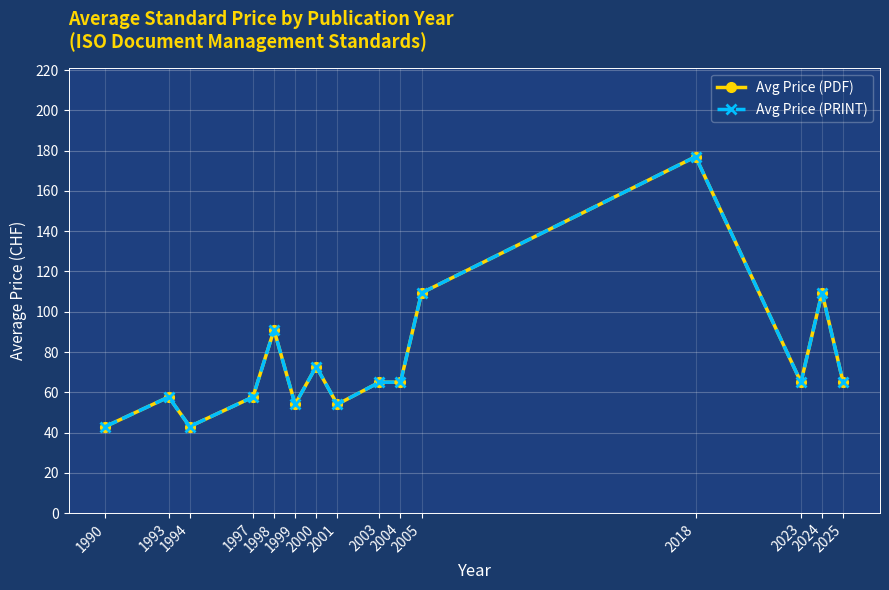

Which series changed the most between 2001 and 2024?

Avg Price (PDF)